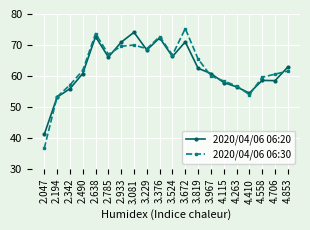

Rank the series at 3.967 from lowest to highest value.

2020/04/06 06:30, 2020/04/06 06:20